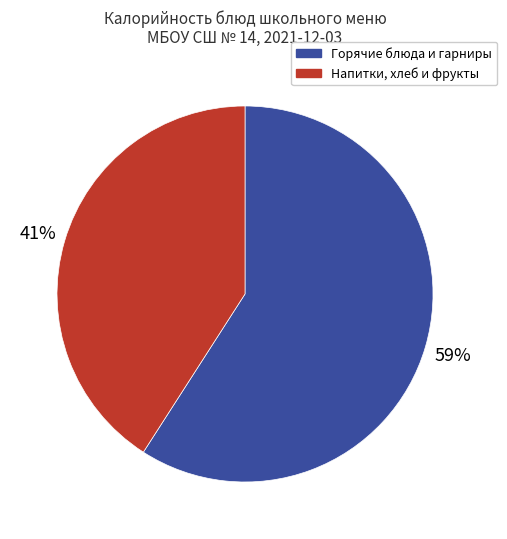

Is there any slice that represents more than half of the pie?

Yes